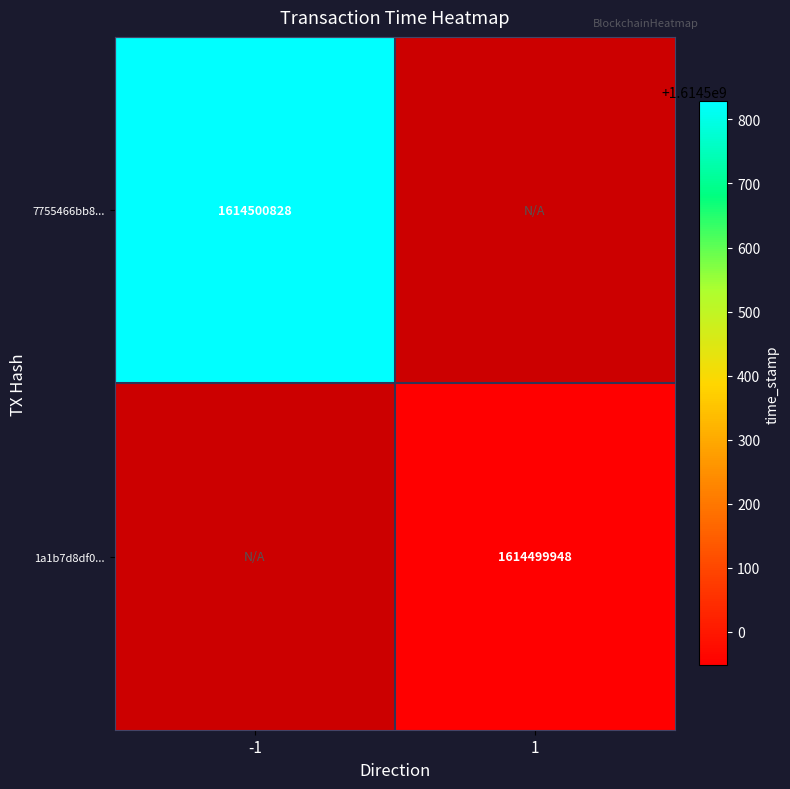

Which series has the largest total across all categories?

7755466bb8249d97afa958be2ee87bce53d1c75